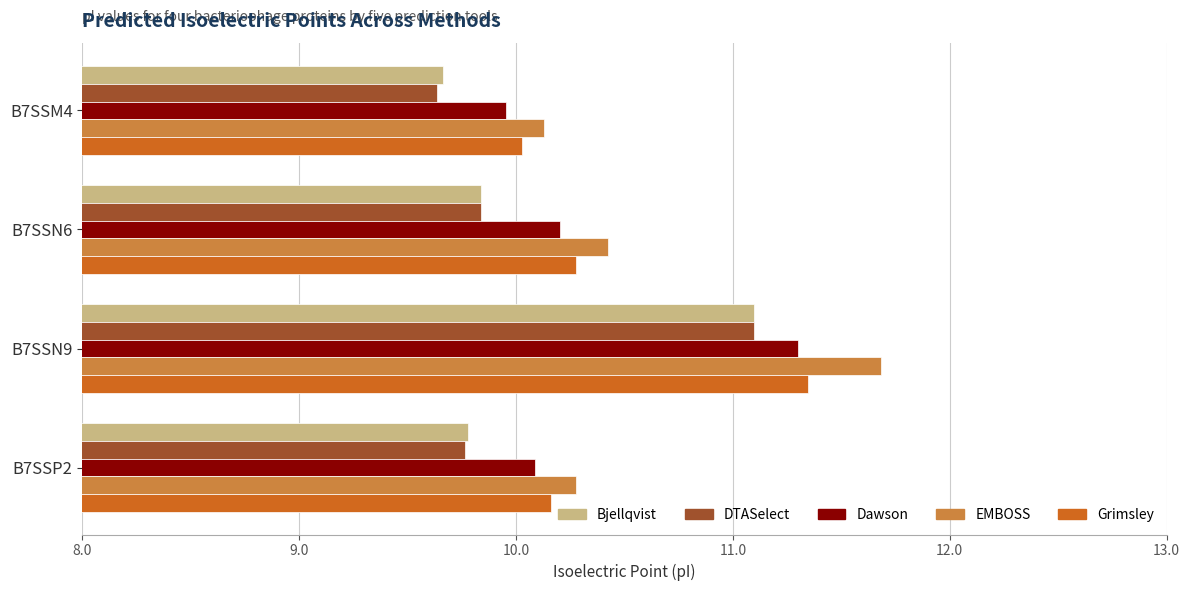

What is the smallest value displayed?

9.6